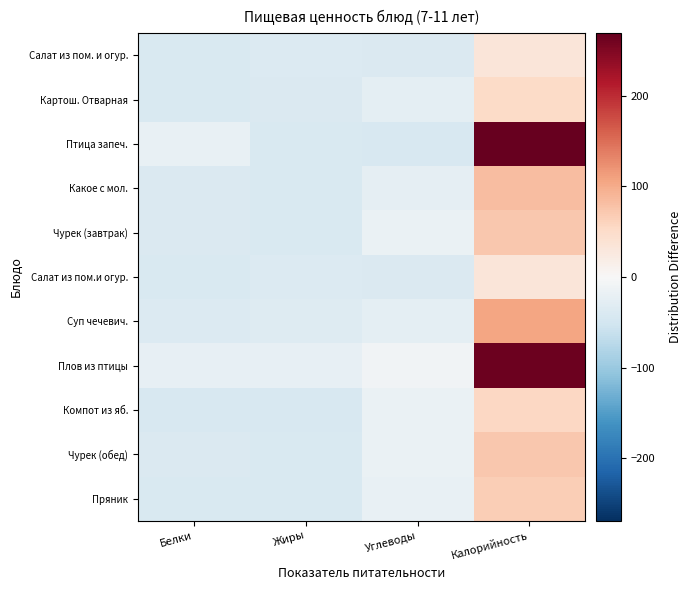

What is the difference between the highest and lowest values at Углеводы?

32.0